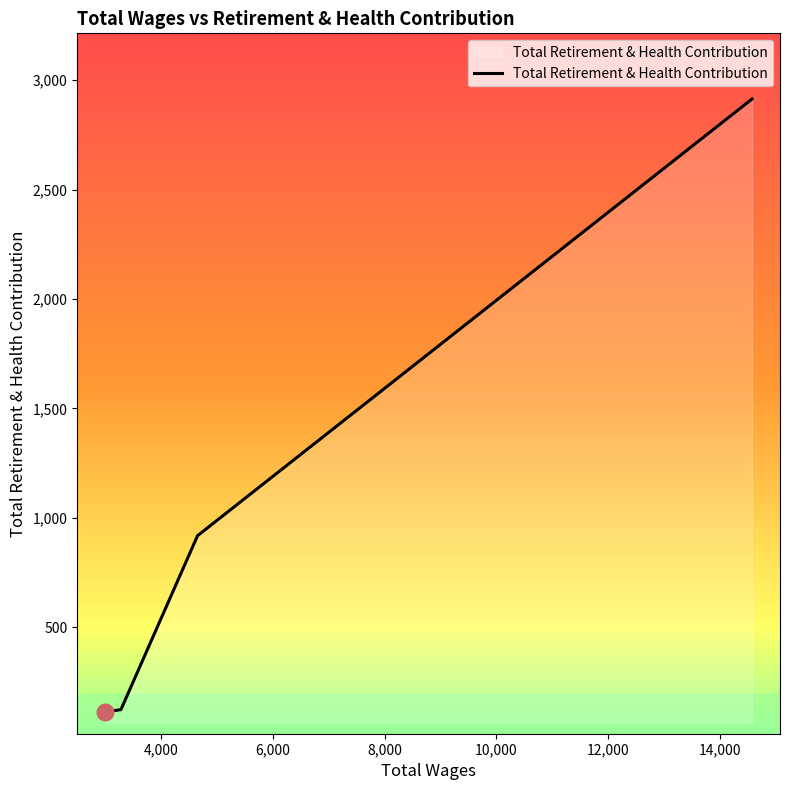

What is the minimum value shown in the chart?

113